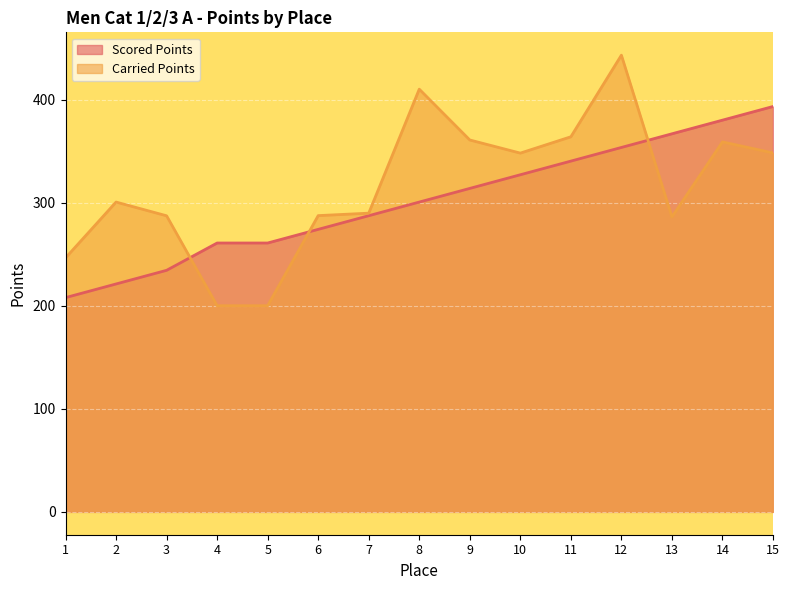

List the labels in order of Scored Points value, smallest first.

1, 2, 3, 4, 5, 6, 7, 8, 9, 10, 11, 12, 13, 14, 15